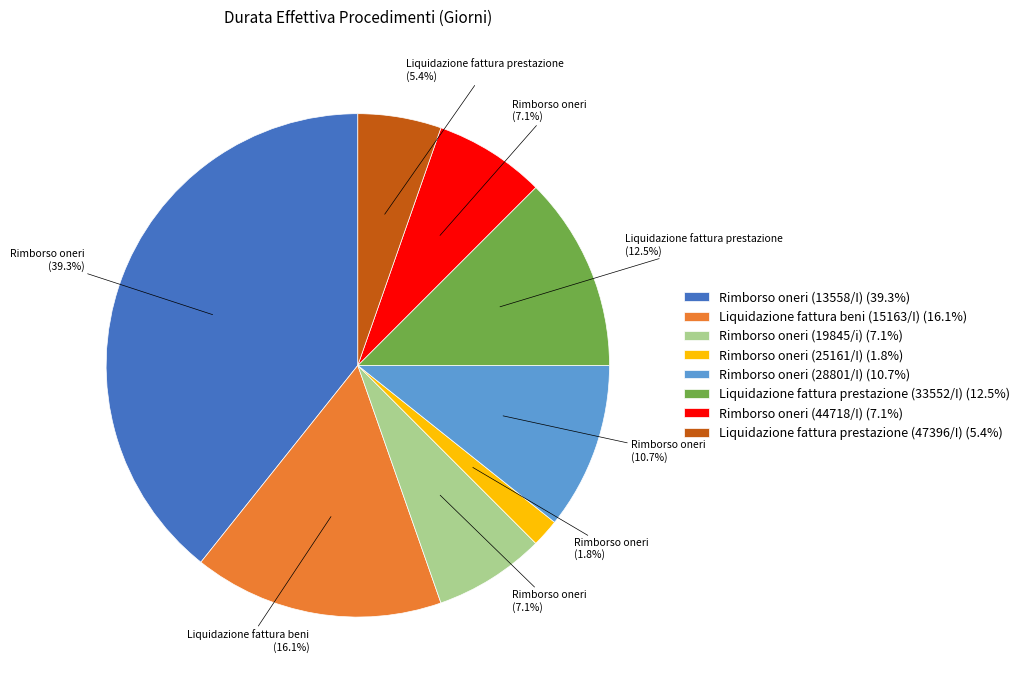

How many segments does this pie chart have?

8